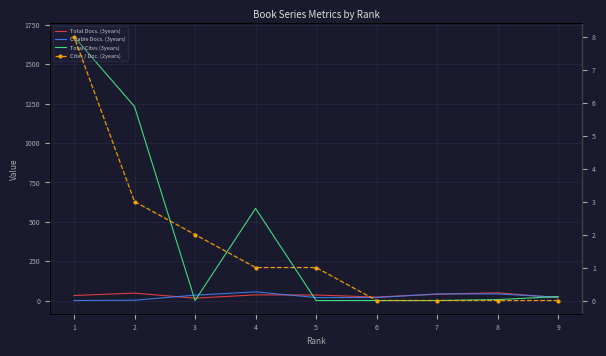

Which series has the widest spread of values?

Total Cites (3years)